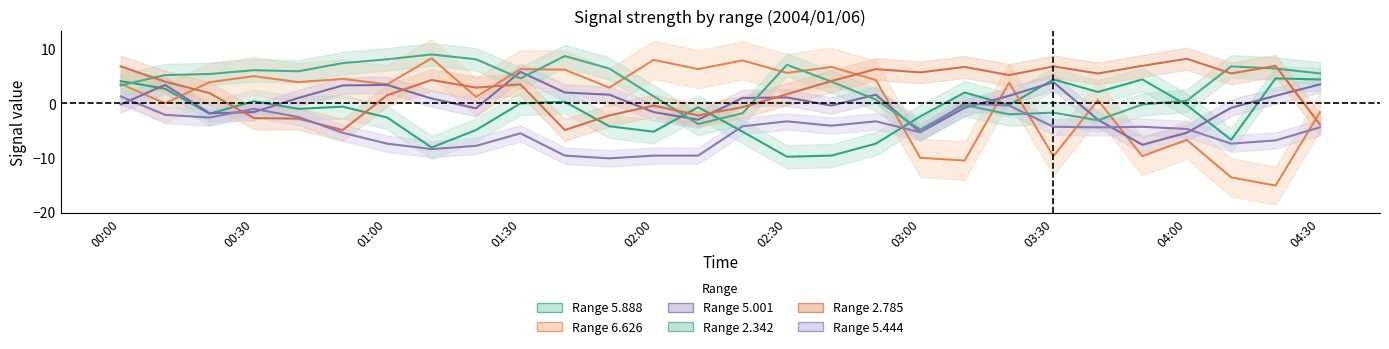

What is the spread (max minus min) of values at 01:50?

16.5